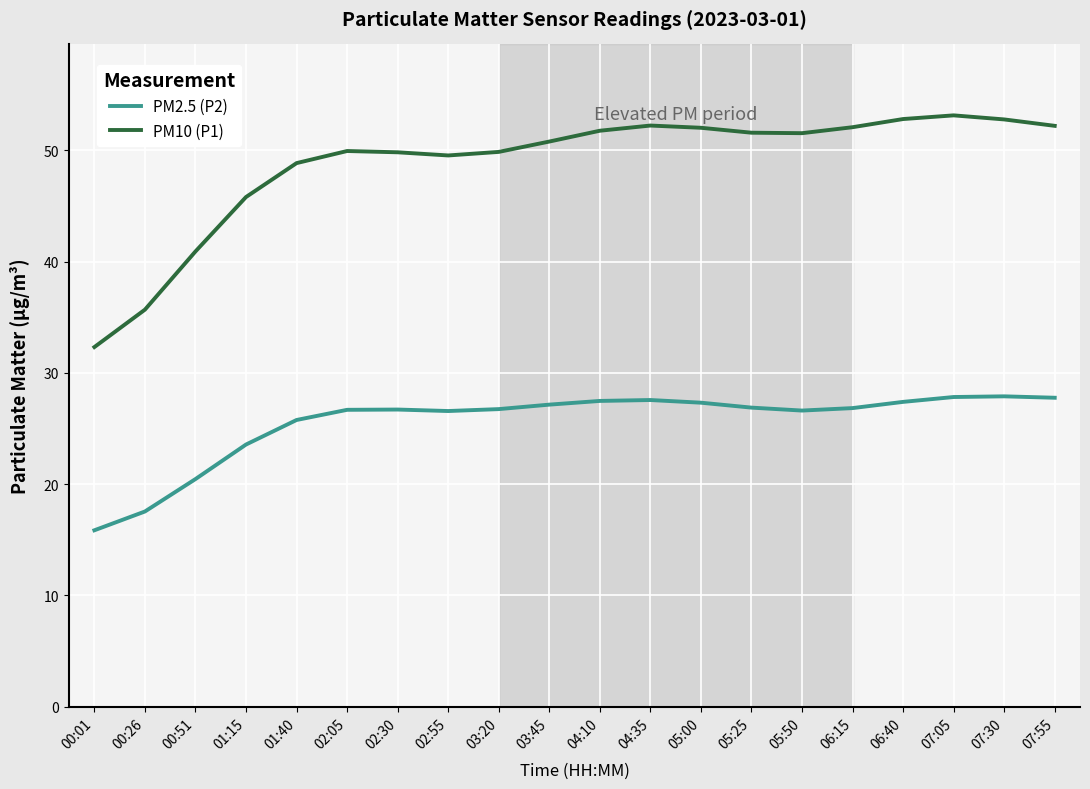

True or false: PM2.5 (P2) and PM10 (P1) cross at least once.

False